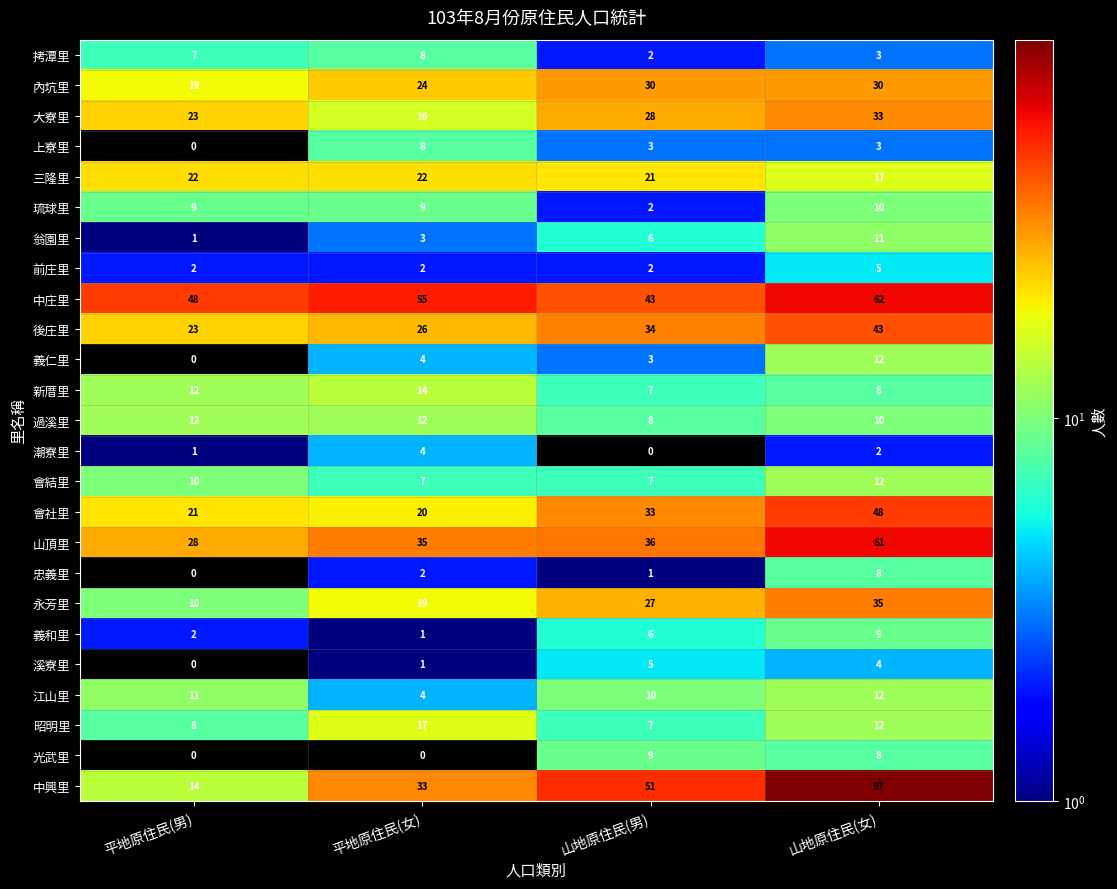

Rank the categories by 翁園里 value from lowest to highest.

平地原住民(男), 平地原住民(女), 山地原住民(男), 山地原住民(女)